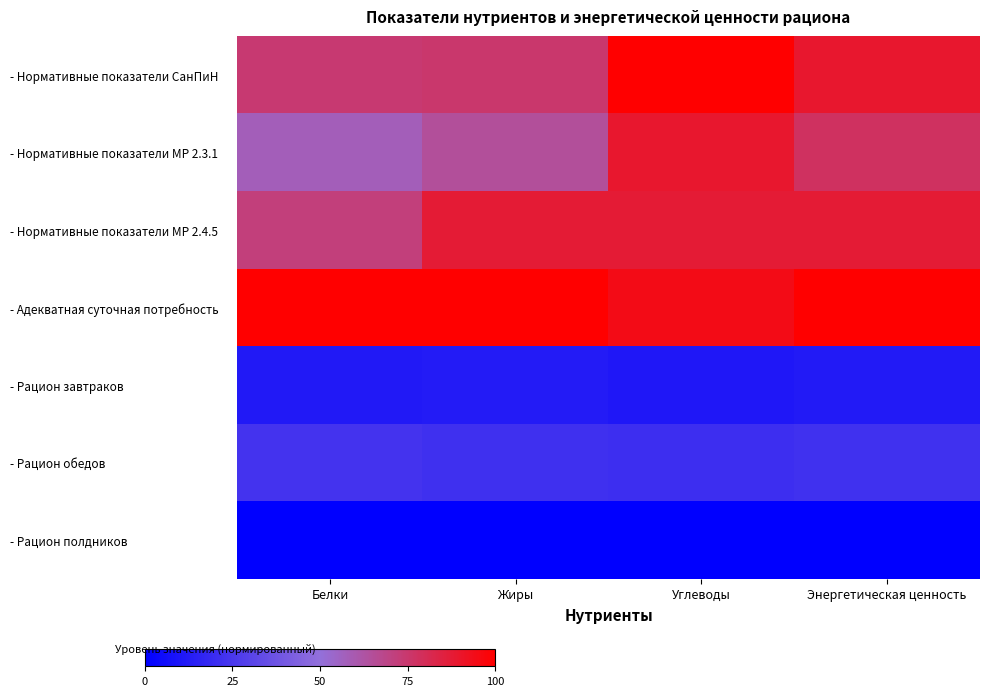

What is the greatest value displayed?

1.0